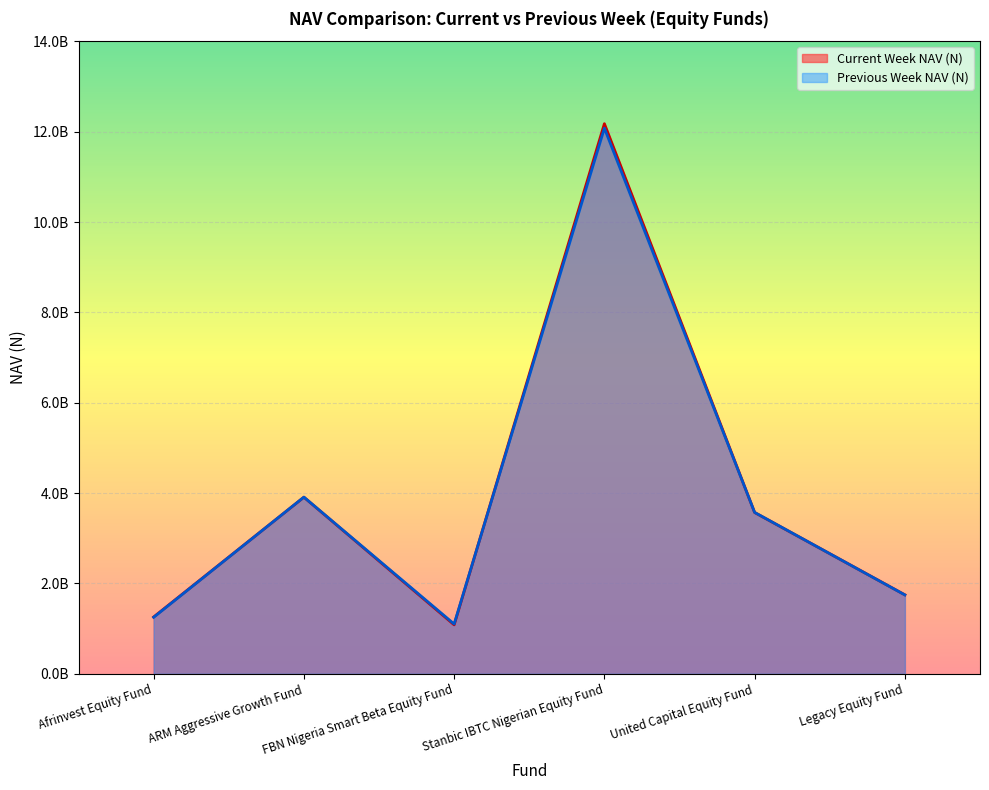

Does the chart display data point markers on the line(s)?

No